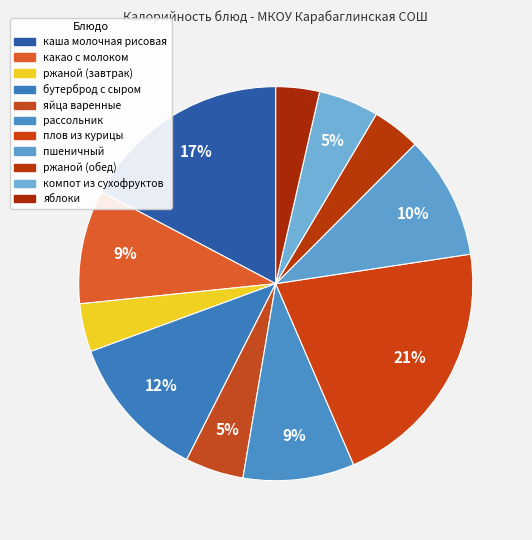

How many slices are in this pie chart?

11